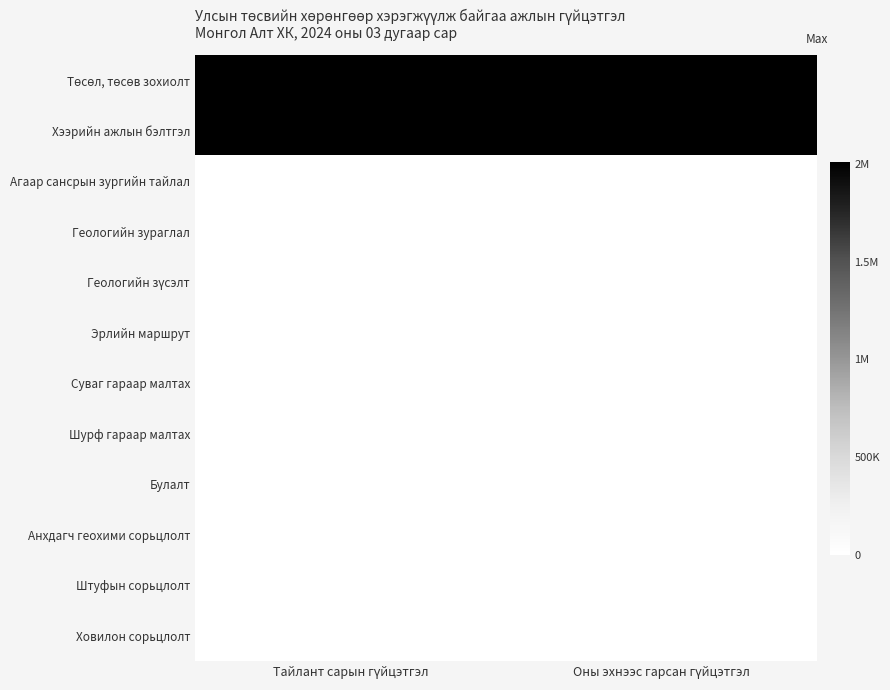

Between Тайлант сарын гүйцэтгэл and Оны эхнээс гарсан гүйцэтгэл, which is larger?

Тайлант сарын гүйцэтгэл